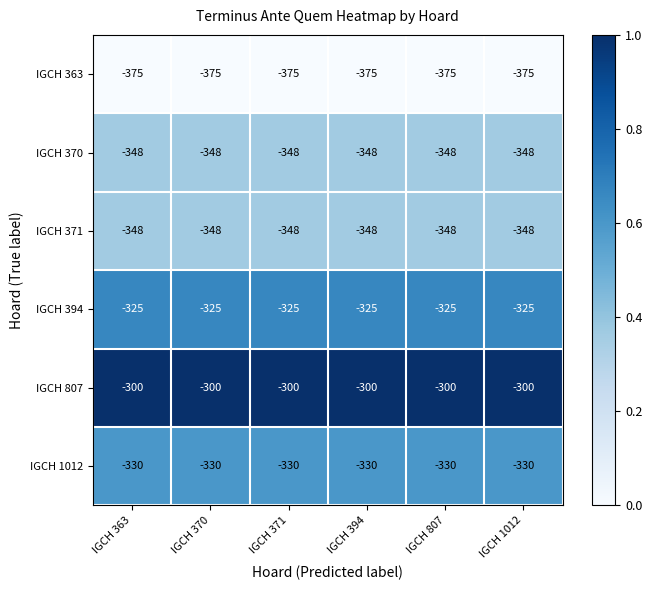

Which series has the largest total across all categories?

IGCH 807